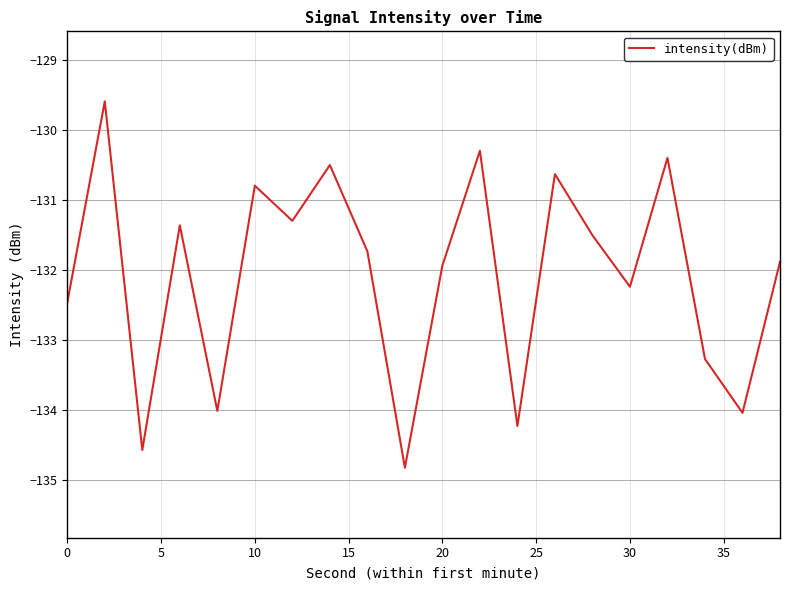

What is the minimum value shown in the chart?

-134.8